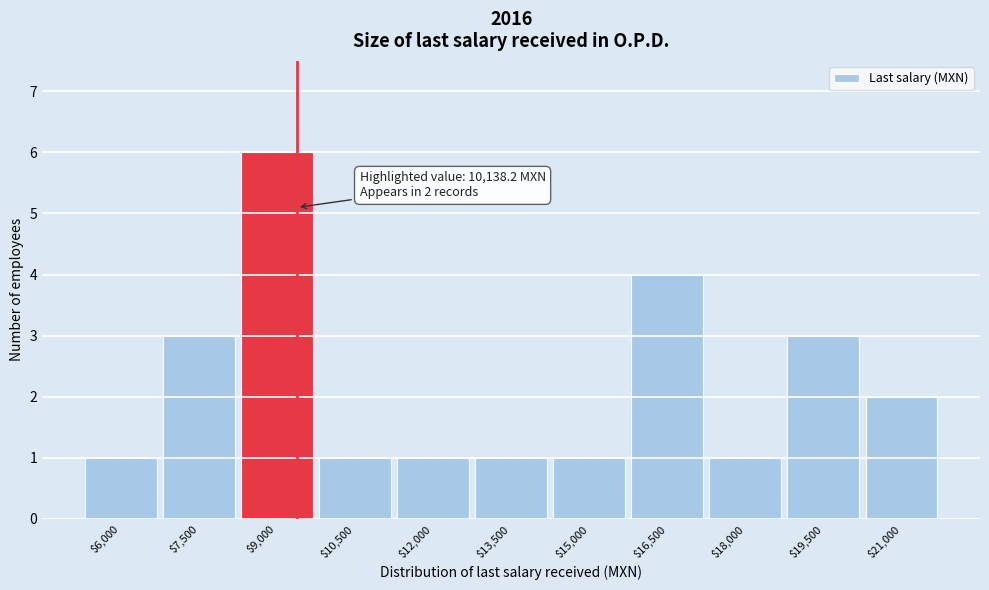

Reading right to left, list all the values displayed in this chart.

2	3	1	4	1	1	1	1	6	3	1